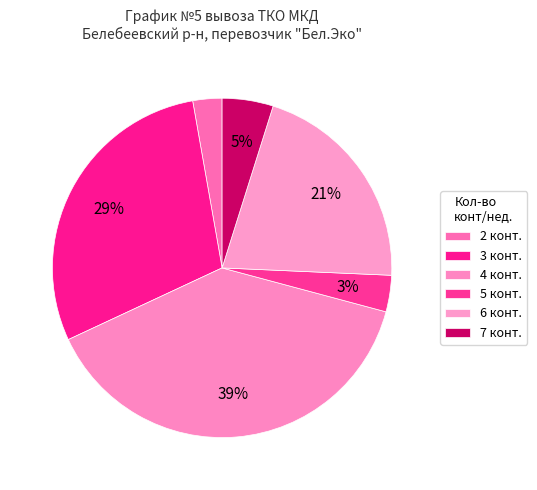

Count the number of slices in the pie.

6